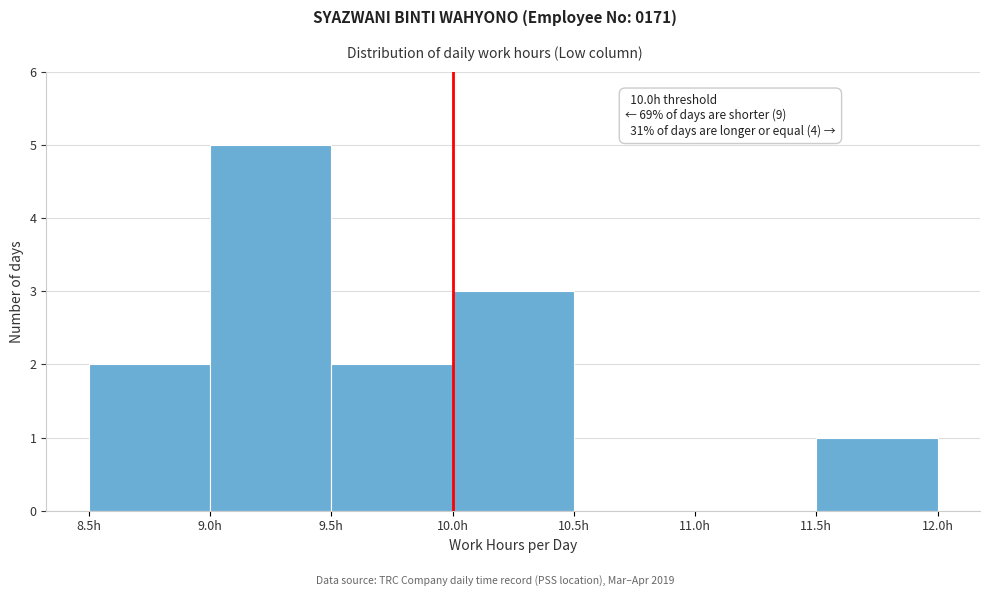

Which range on the x-axis has the tallest bar?

9.0 to 9.5